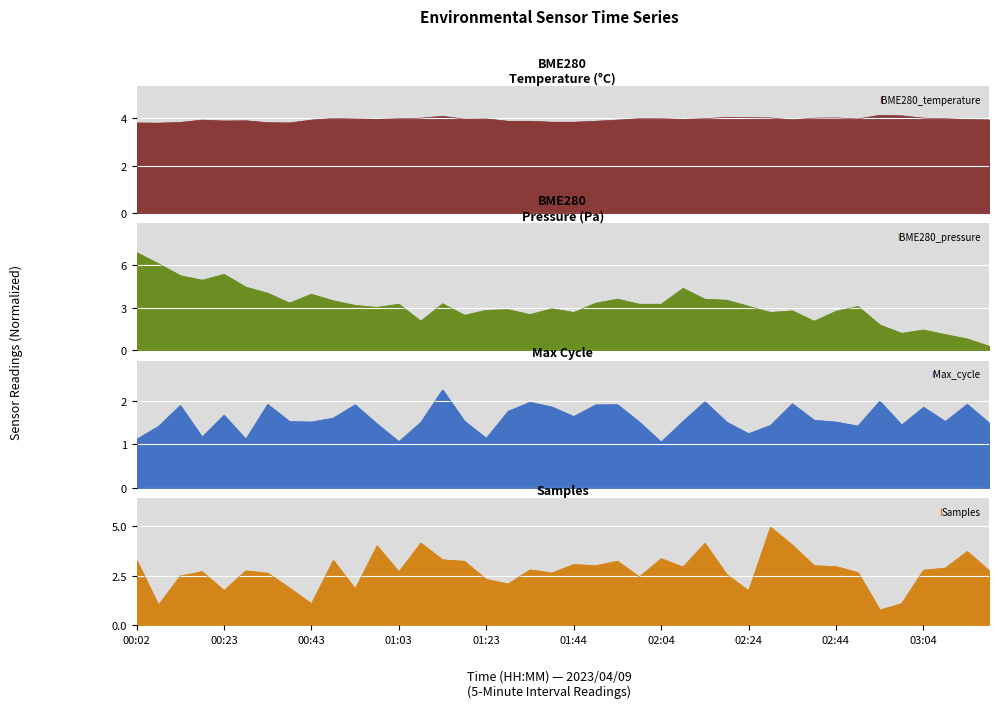

True or false: BME280_temperature has more than 0 points higher than both neighbors.

True